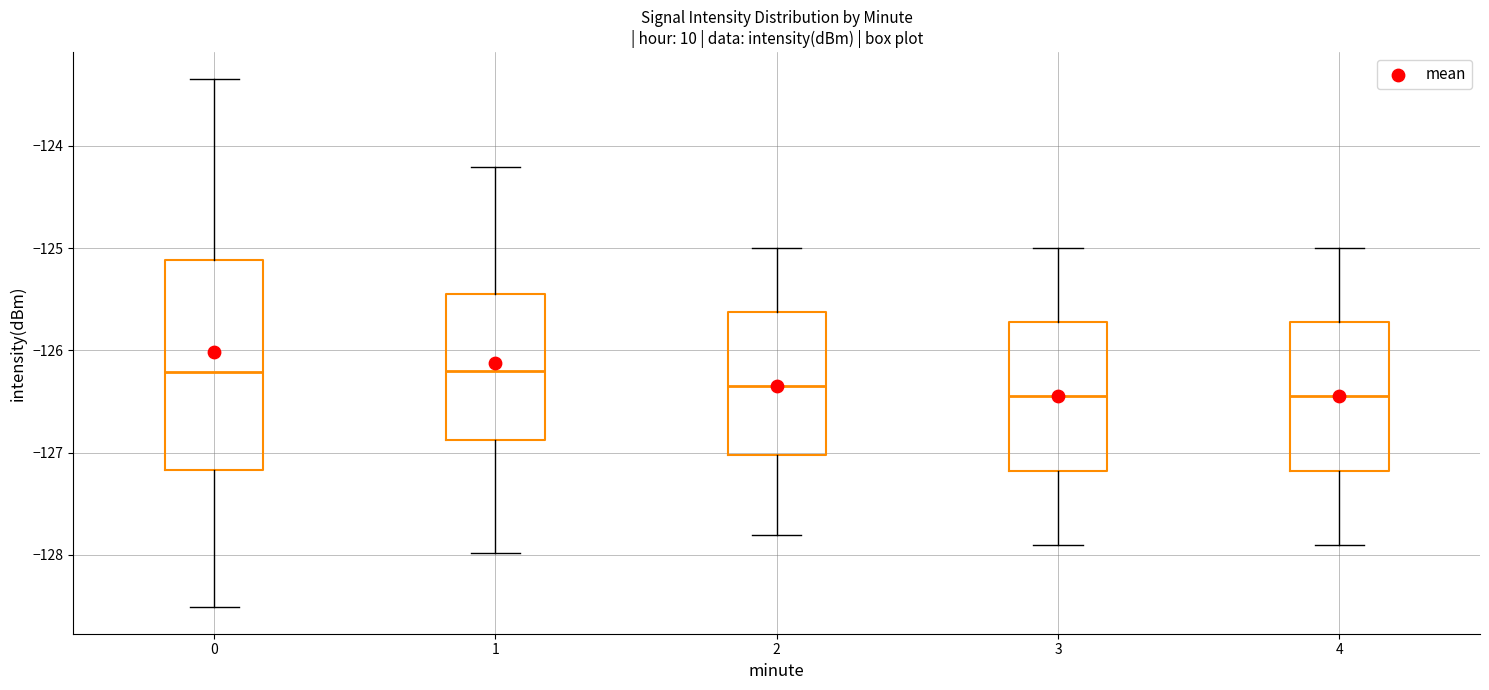

Where does the median line of the box at x = 1 sit on the y-axis? The values are not printed on the chart, so give them approximately, as read against the axis.

-126.2